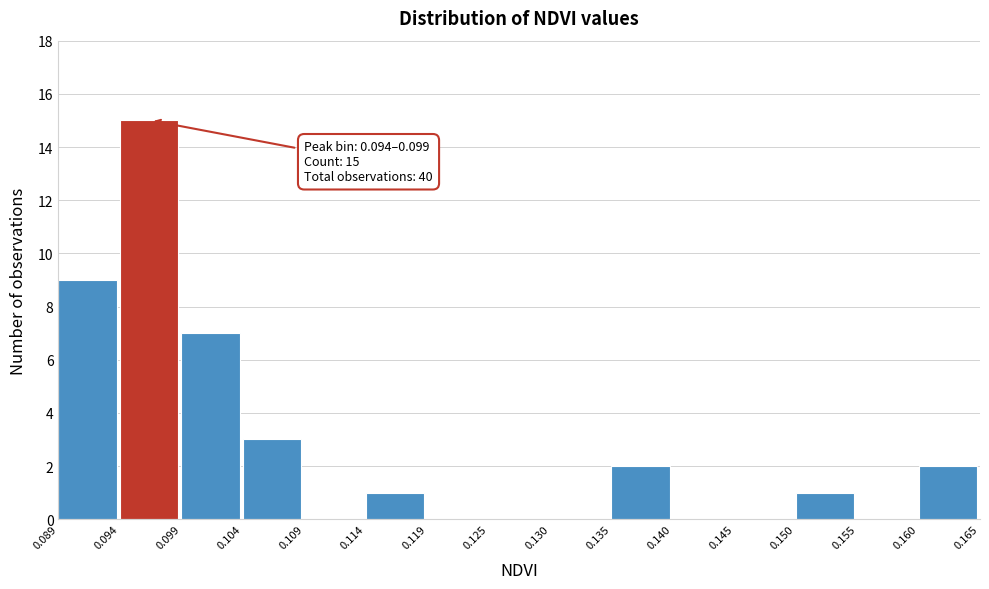

Over which range of the x-axis is the bar tallest?

0.094 to 0.099